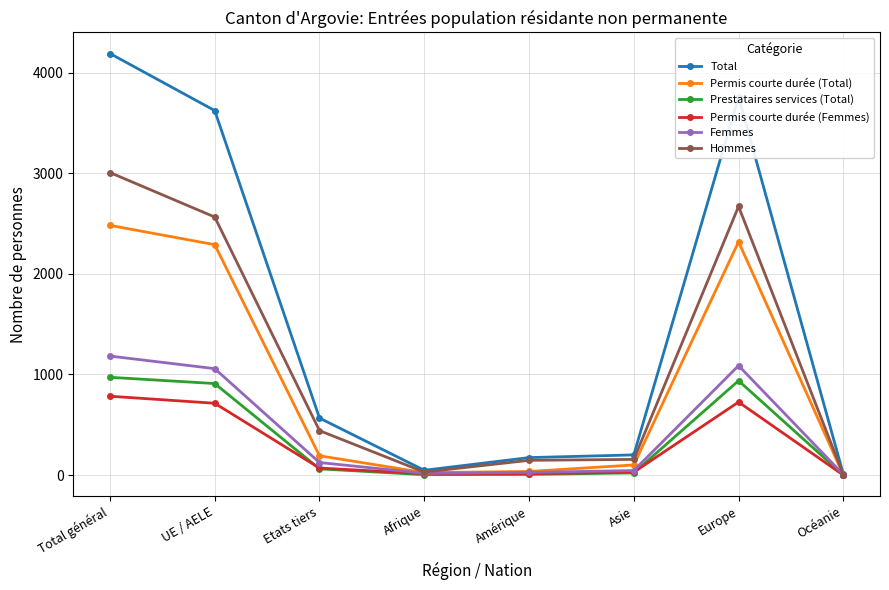

What is the sum of all Femmes values?

3549